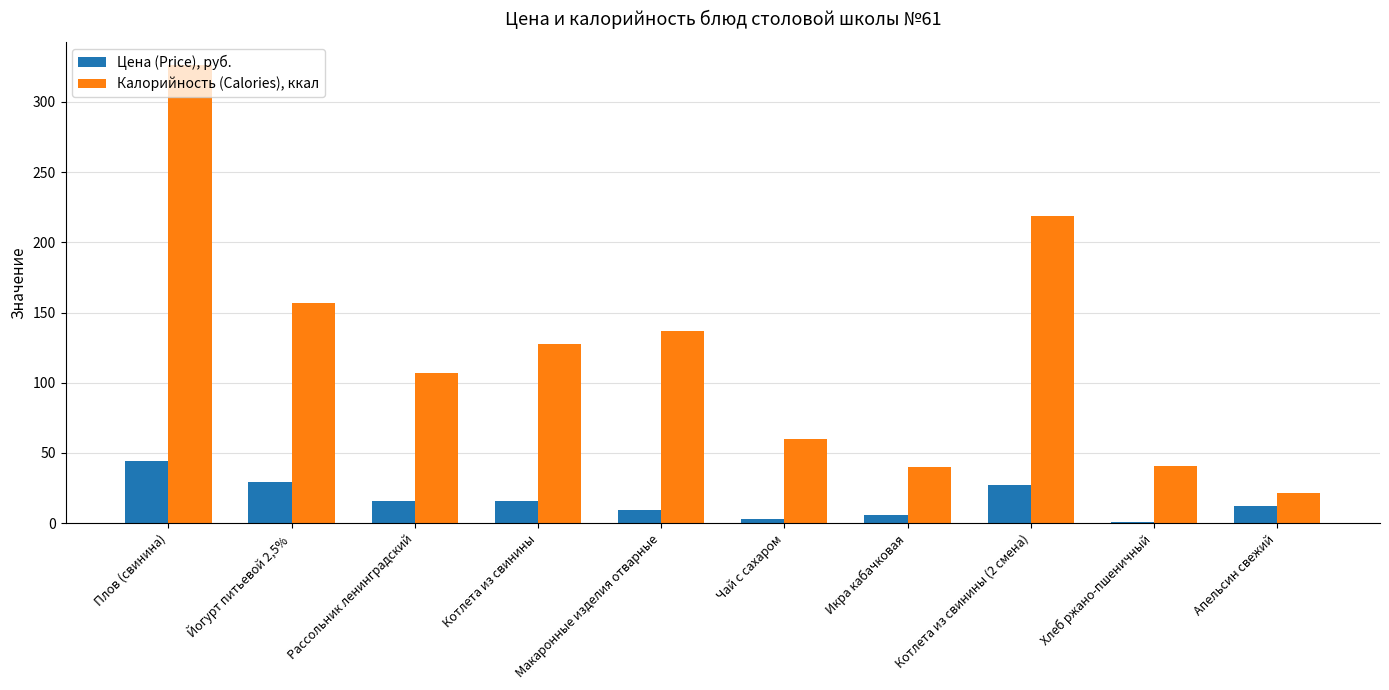

How many data points in Калорийность (Calories), ккал are above 127?

5